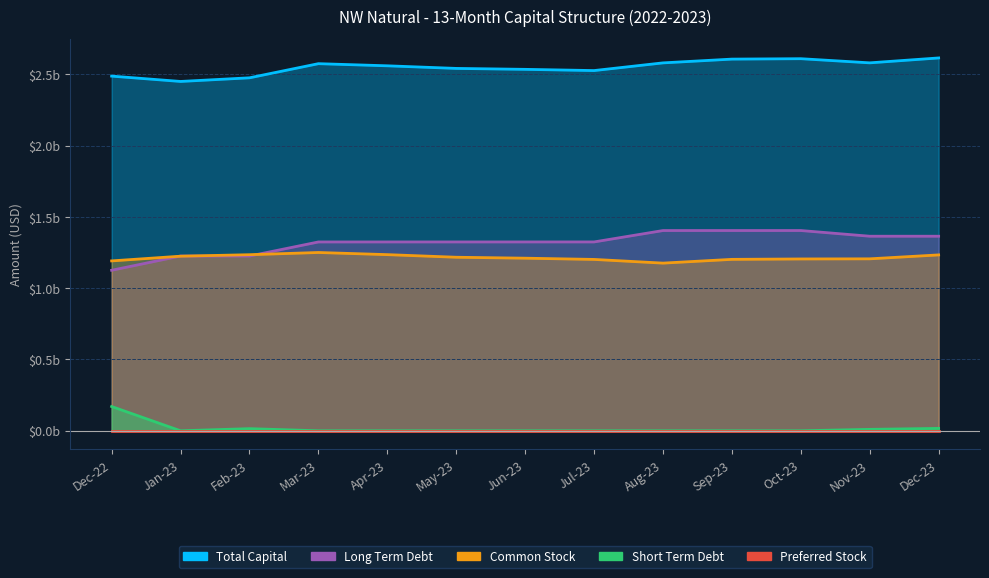

Which has a higher value, Dec-22 or Oct-23?

Oct-23